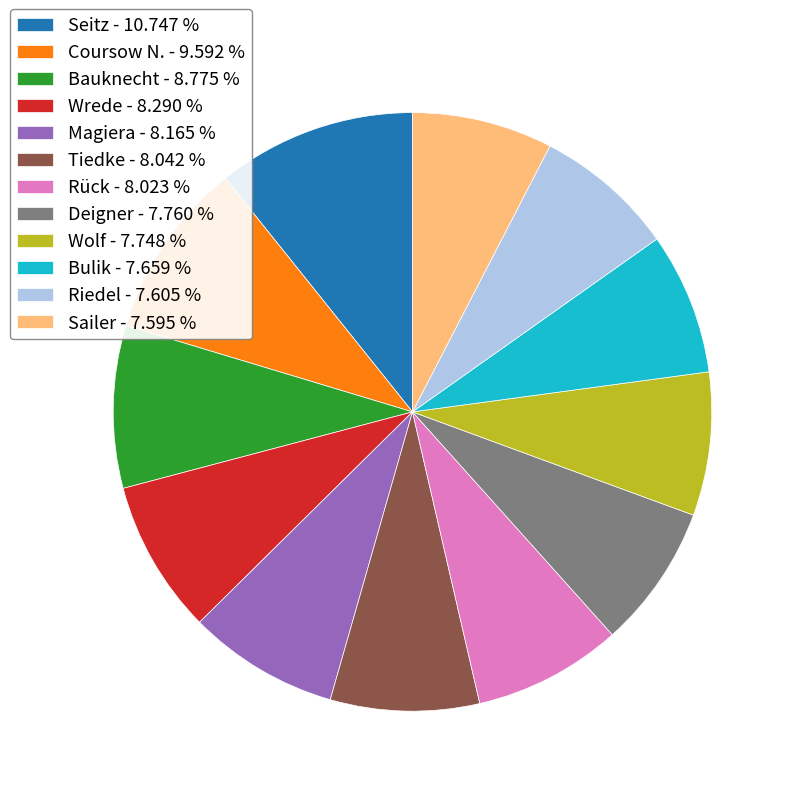

Combined, do Tiedke - 8.042 % and Coursow N. - 9.592 % account for over 50%?

No